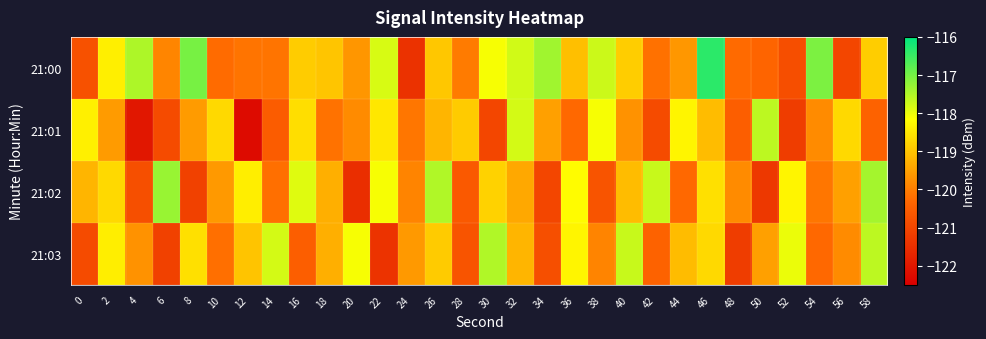

Reading left to right, extract all data points from this chart.

21:00: 0=-120.8	2=-118.4	4=-117.5	6=-119.9	8=-117.0	10=-120.3	12=-120.1	14=-120.1	16=-118.9	18=-119.0	20=-119.6	22=-117.8	24=-121.4	26=-119.0	28=-120.0	30=-118.1	32=-117.8	34=-117.4	36=-119.1	38=-117.7	40=-118.9	42=-120.2	44=-119.6	46=-116.4	48=-120.3	50=-120.4	52=-120.8	54=-117.1	56=-121.0	58=-118.9
21:01: 0=-118.4	2=-119.6	4=-122.0	6=-120.9	8=-119.6	10=-118.7	12=-122.3	14=-120.5	16=-118.6	18=-120.2	20=-119.8	22=-118.5	24=-120.1	26=-119.2	28=-118.9	30=-121.0	32=-117.8	34=-119.5	36=-120.3	38=-118.1	40=-119.7	42=-120.9	44=-118.3	46=-119.1	48=-120.5	50=-117.6	52=-121.2	54=-119.8	56=-118.7	58=-120.4
21:02: 0=-119.2	2=-118.7	4=-120.8	6=-117.3	8=-121.1	10=-119.6	12=-118.4	14=-120.2	16=-117.9	18=-119.3	20=-121.5	22=-118.1	24=-119.9	26=-117.5	28=-120.6	30=-118.8	32=-119.4	34=-121.0	36=-118.2	38=-120.7	40=-119.1	42=-117.7	44=-120.3	46=-118.6	48=-119.8	50=-121.3	52=-118.3	54=-120.1	56=-119.5	58=-117.4
21:03: 0=-120.9	2=-118.4	4=-119.7	6=-121.1	8=-118.6	10=-120.2	12=-119.0	14=-117.8	16=-120.5	18=-119.3	20=-118.1	22=-121.4	24=-119.6	26=-118.9	28=-120.7	30=-117.5	32=-119.2	34=-120.8	36=-118.3	38=-119.9	40=-117.7	42=-120.4	44=-119.1	46=-118.7	48=-121.2	50=-119.5	52=-118.0	54=-120.3	56=-119.8	58=-117.6